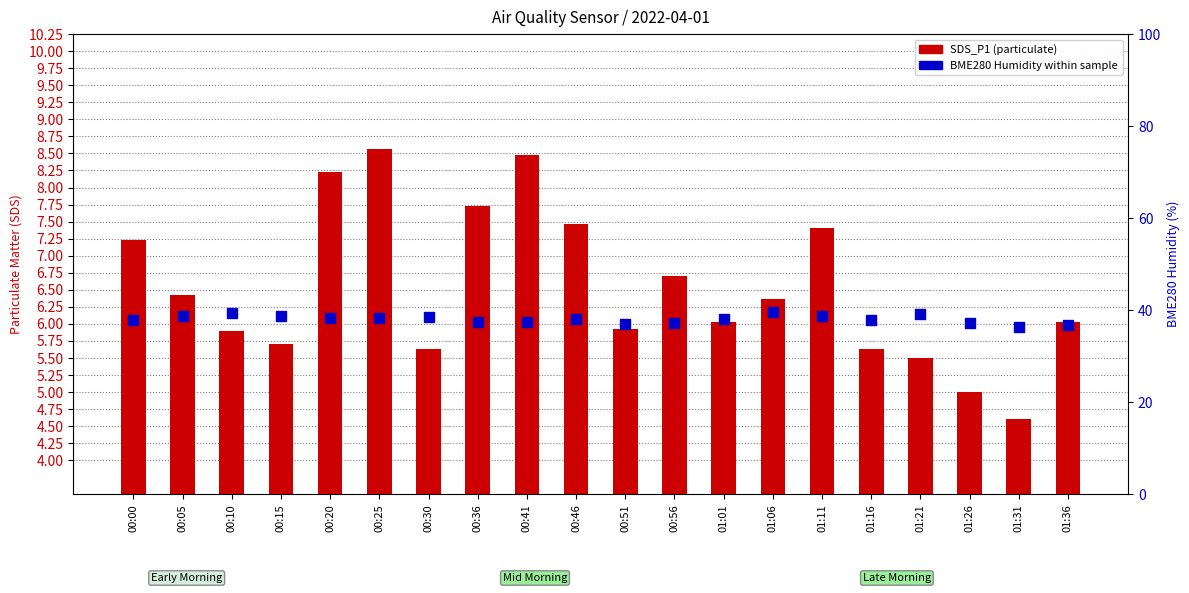

Which series reaches the minimum Y coordinate?

SDS_P1